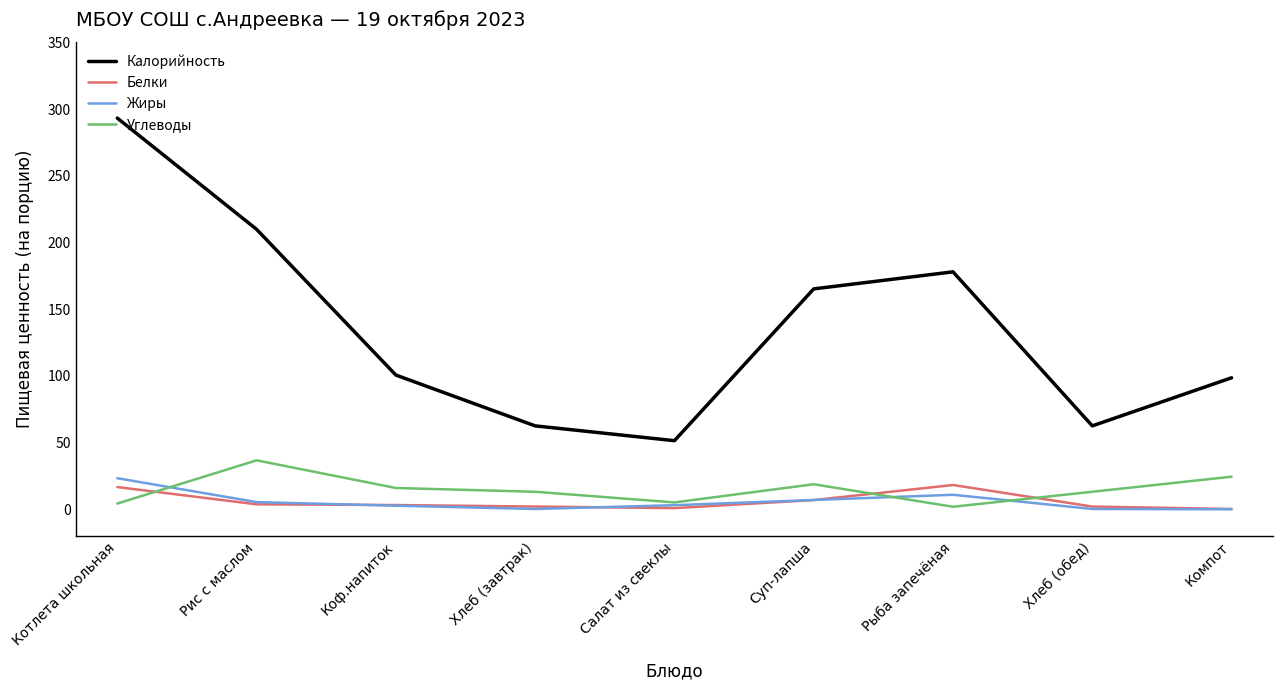

Is the value of Белки at Котлета школьная greater than the value of Жиры at Салат из свеклы?

Yes